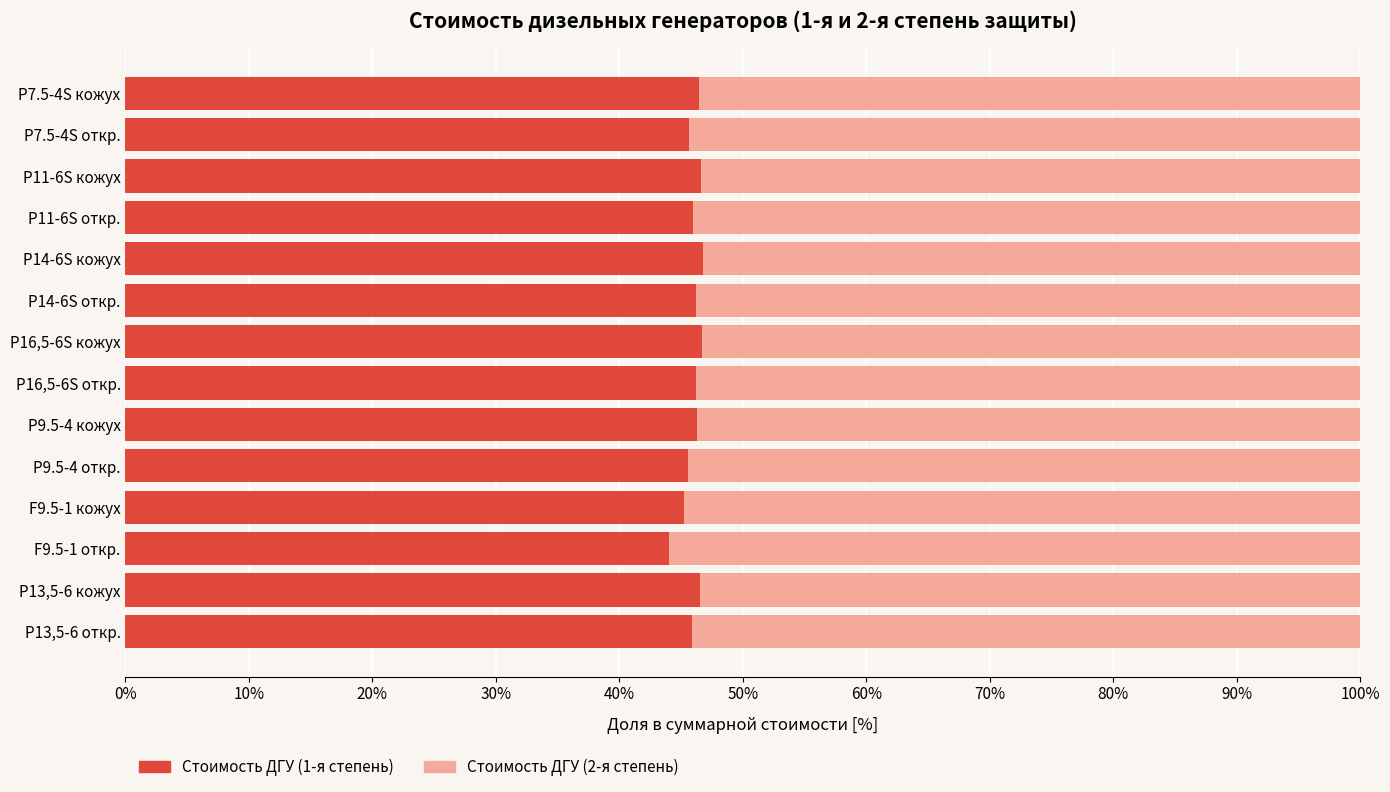

What is the average value of the Стоимость ДГУ (1-я степень) series?

46.0